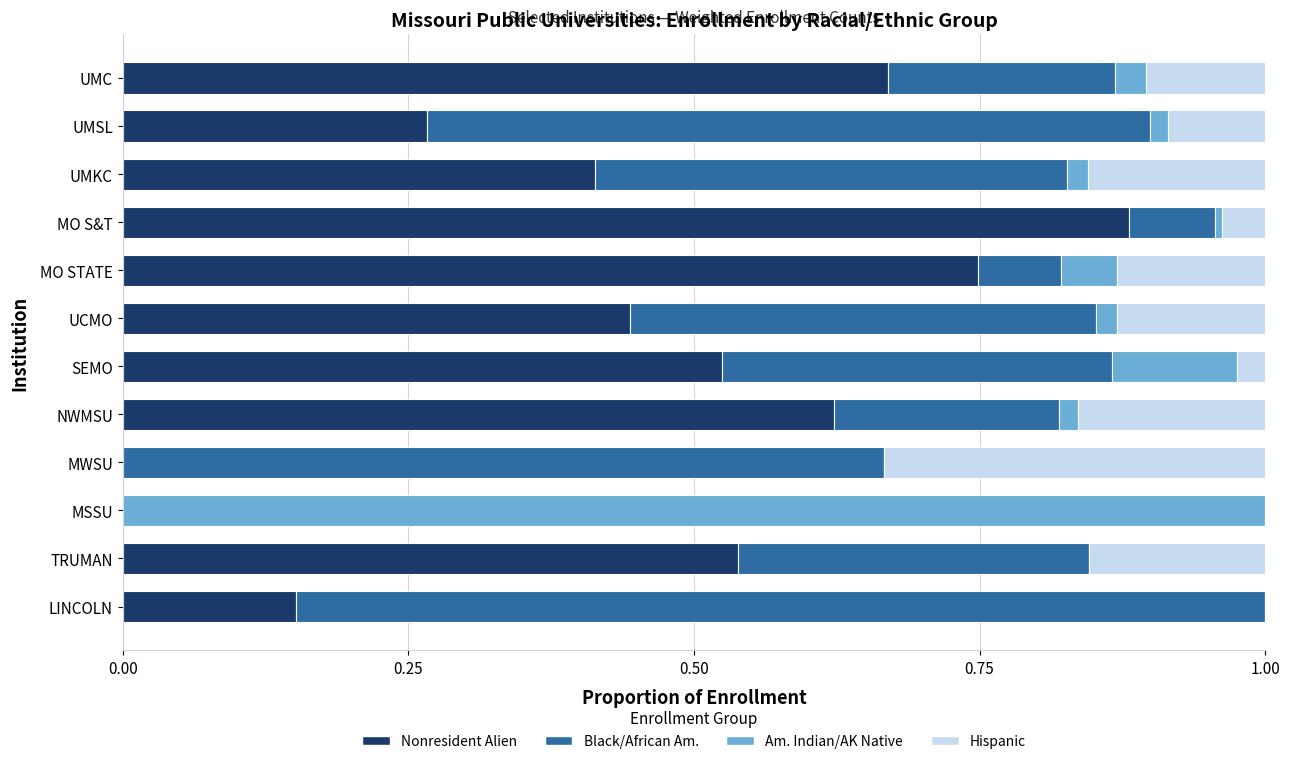

True or false: Nonresident Alien has a value of 0.3 at UMSL.

True